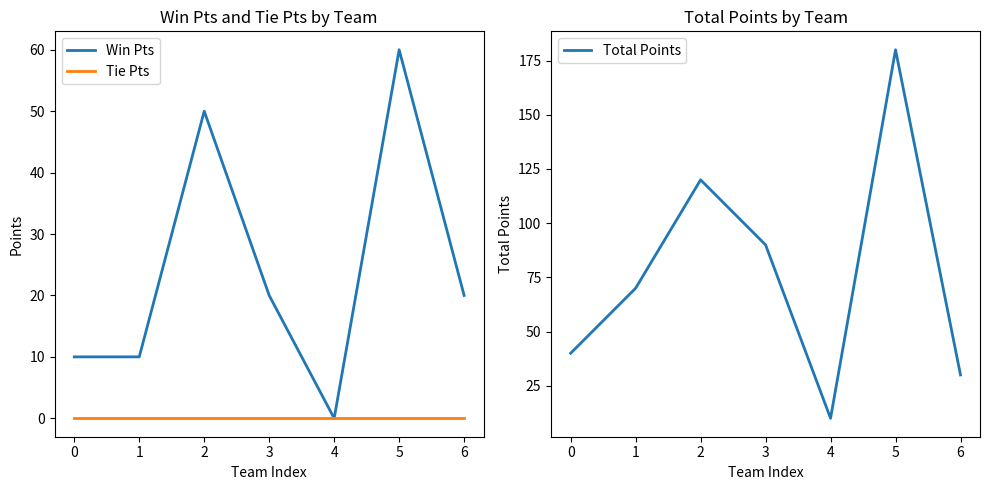

At which category is the sum across all series the highest?

5